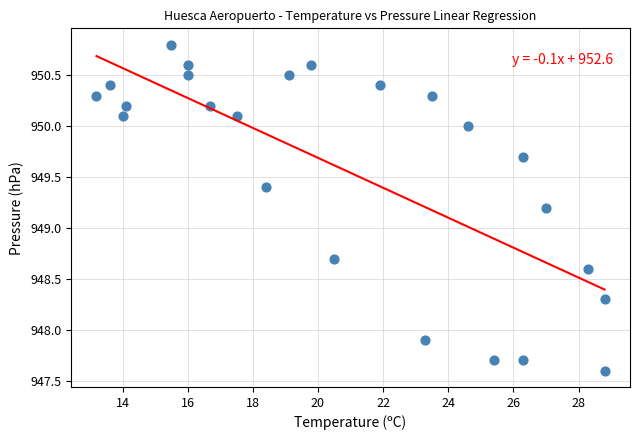

What is the range of Y values (max minus min)?

3.2